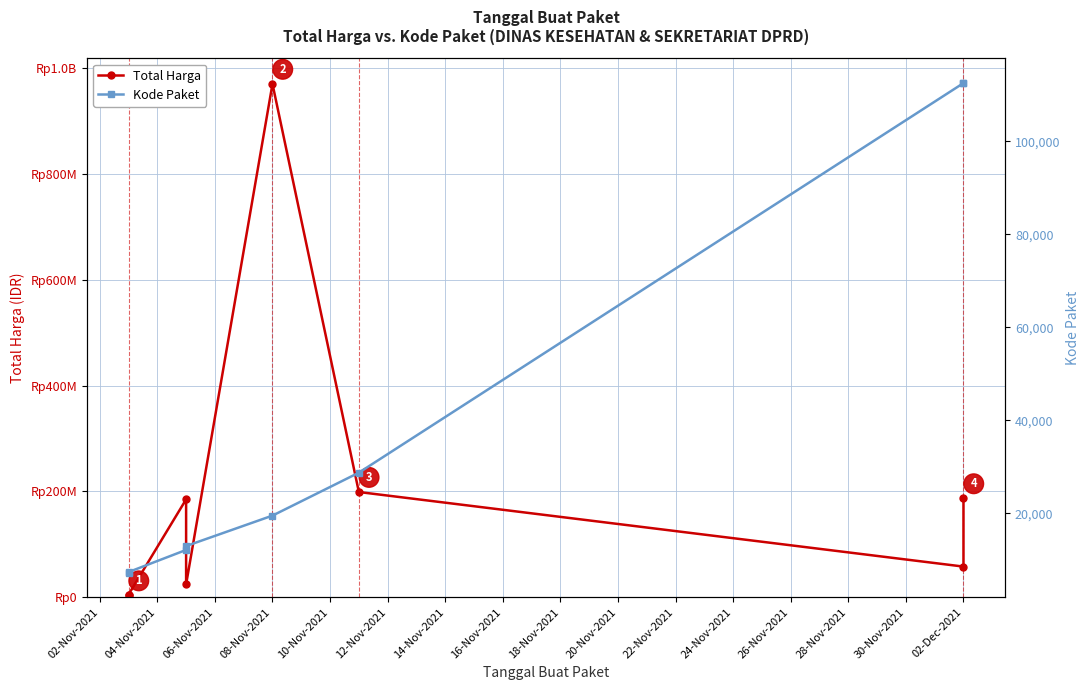

Does the chart have visible grid lines?

Yes